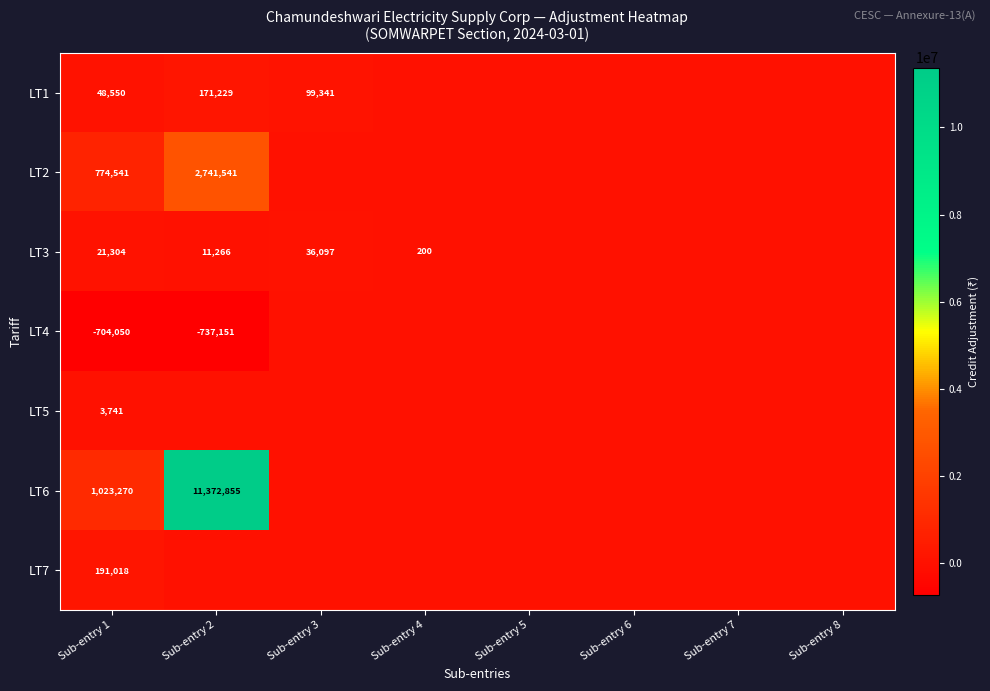

Where is LT4 nearest to the value -368575?

Sub-entry 1